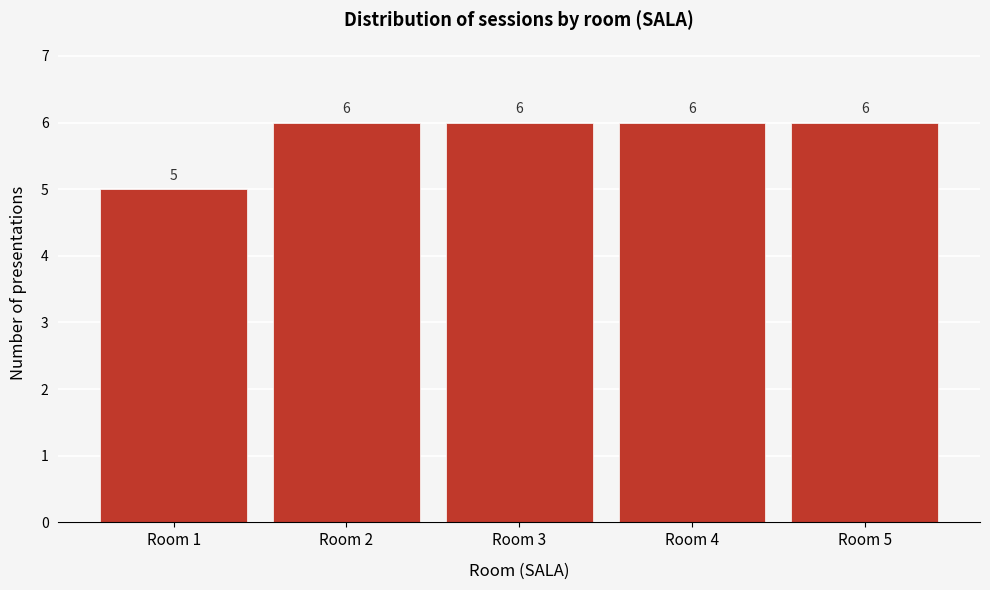

Reading left to right, list every bar in this chart as the range it spans on the x-axis followed by its height.

0.5 to 1.5: 5
1.5 to 2.5: 6
2.5 to 3.5: 6
3.5 to 4.5: 6
4.5 to 5.5: 6